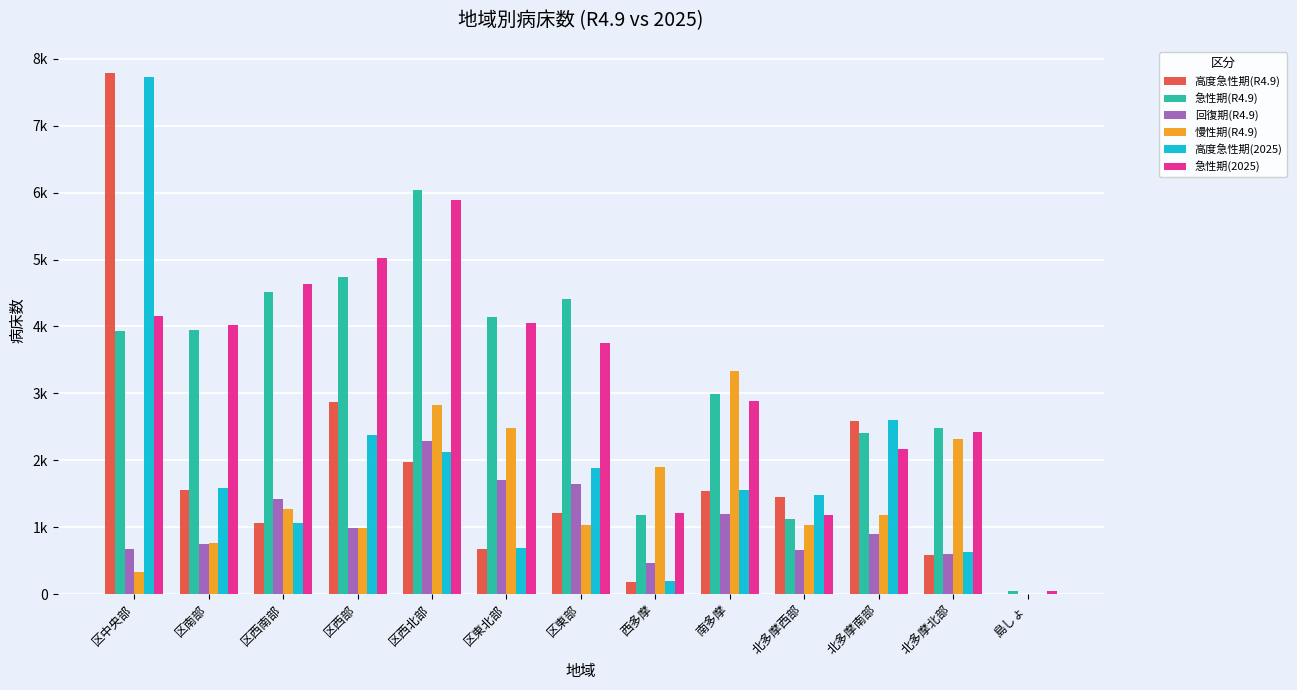

What is the difference between the maximum and minimum values in the 急性期(R4.9) series?

5989